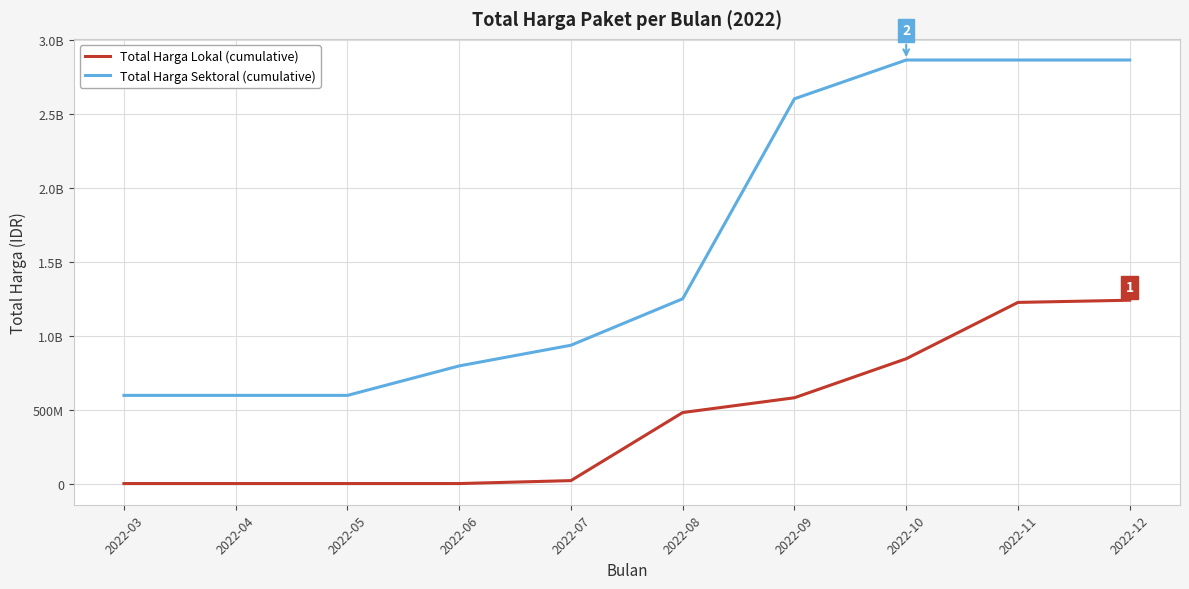

Where does the Total Harga Sektoral (cumulative) series first go above 1249163775?

2022-09